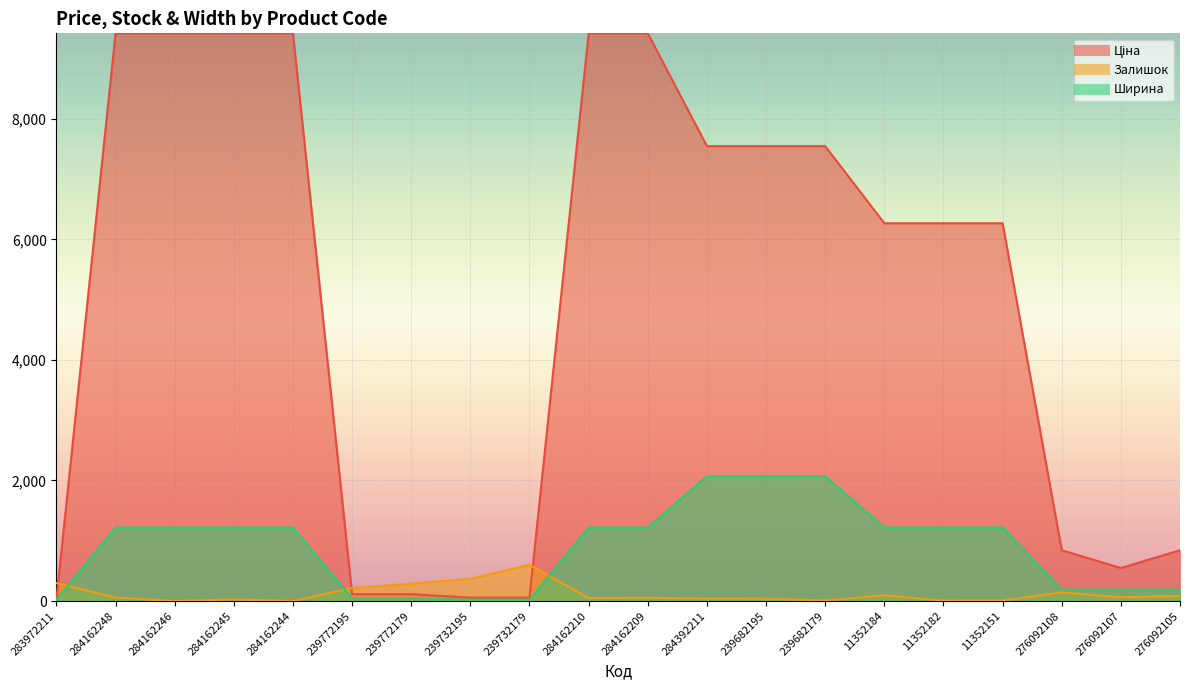

True or false: Залишок has more than 0 interior local peaks.

True